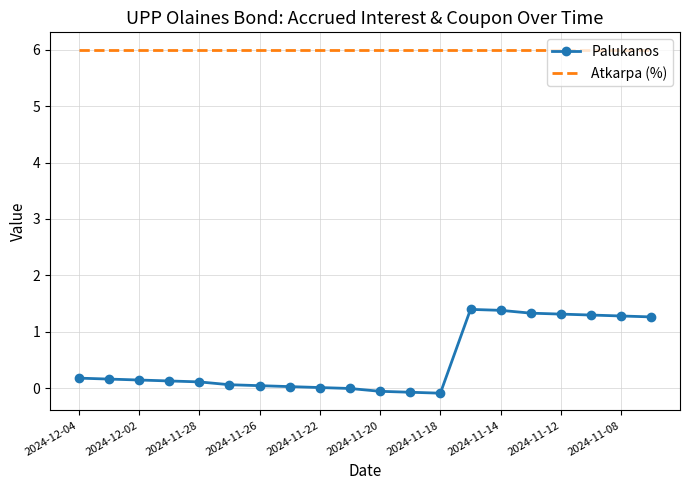

List the series in order of their overall mean, lowest first.

Palukanos, Atkarpa (%)